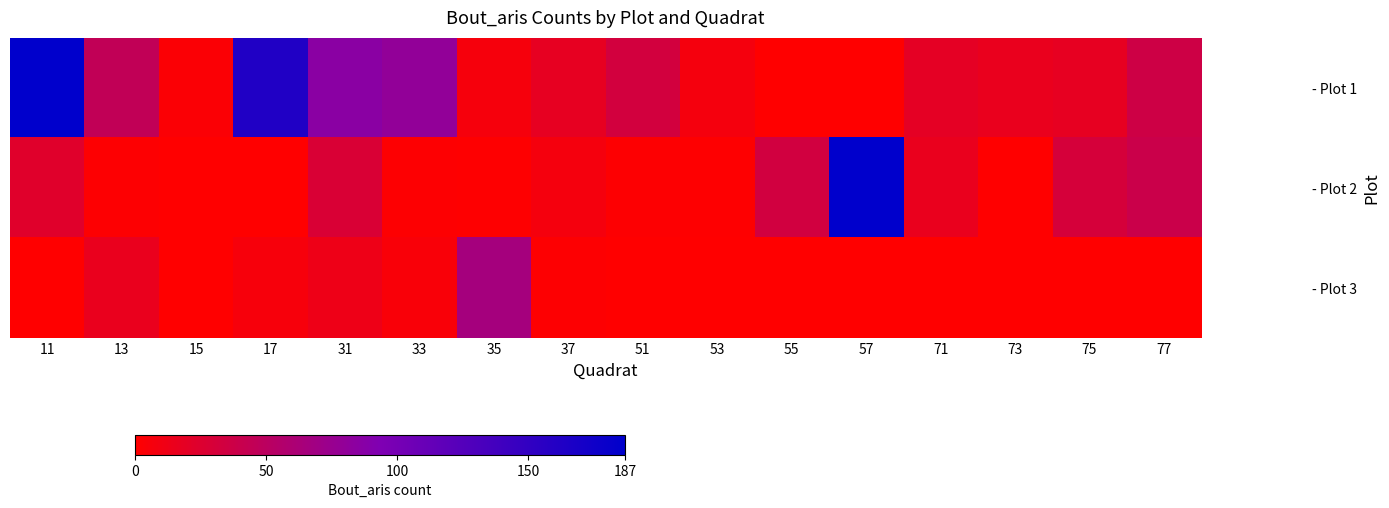

Reading left to right, transcribe all the data shown in this chart.

- Plot 1: 11=187	13=46	15=3	17=163	31=86	33=80	35=7	37=18	51=33	53=8	55=0	57=0	71=19	73=16	75=18	77=37
- Plot 2: 11=23	13=2	15=0	17=0	31=28	33=2	35=1	37=8	51=2	53=1	55=34	57=187	71=16	73=0	75=31	77=39
- Plot 3: 11=0	13=16	15=0	17=6	31=13	33=5	35=66	37=2	51=0	53=0	55=0	57=0	71=0	73=0	75=0	77=0